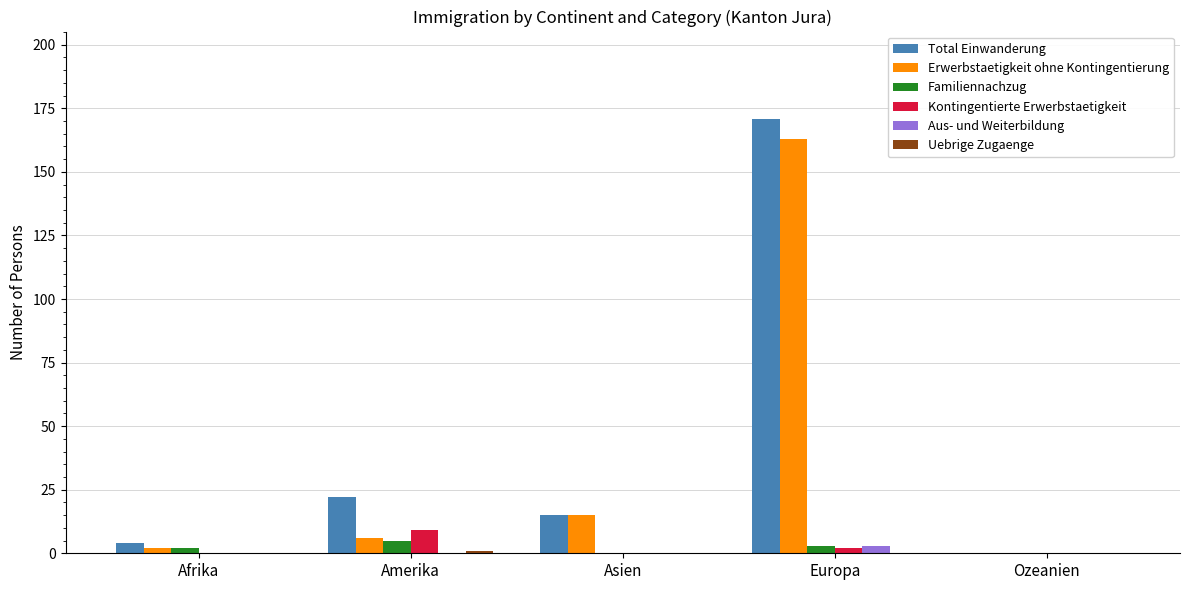

Is the value of Kontingentierte Erwerbstaetigkeit at Ozeanien greater than the value of Total Einwanderung at Amerika?

No